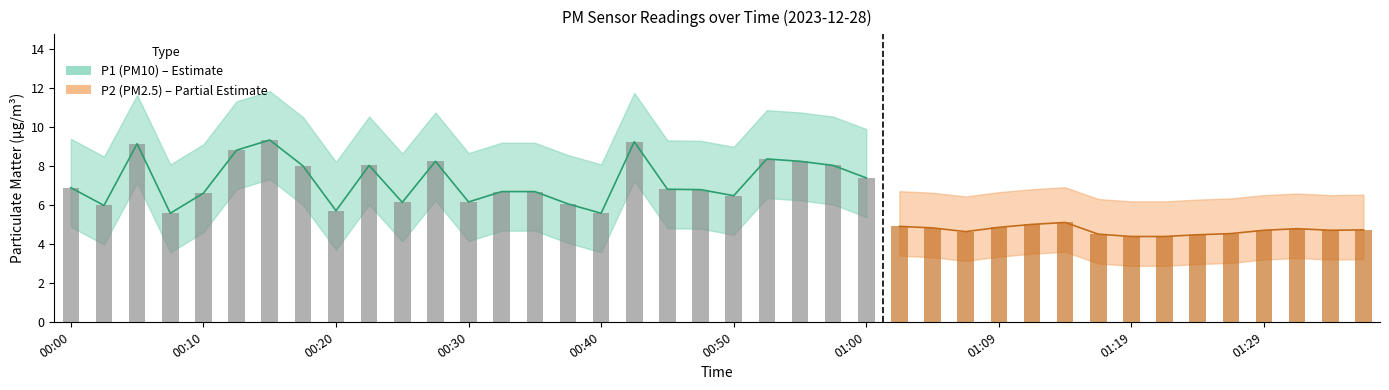

How many groups of bars are there?

40